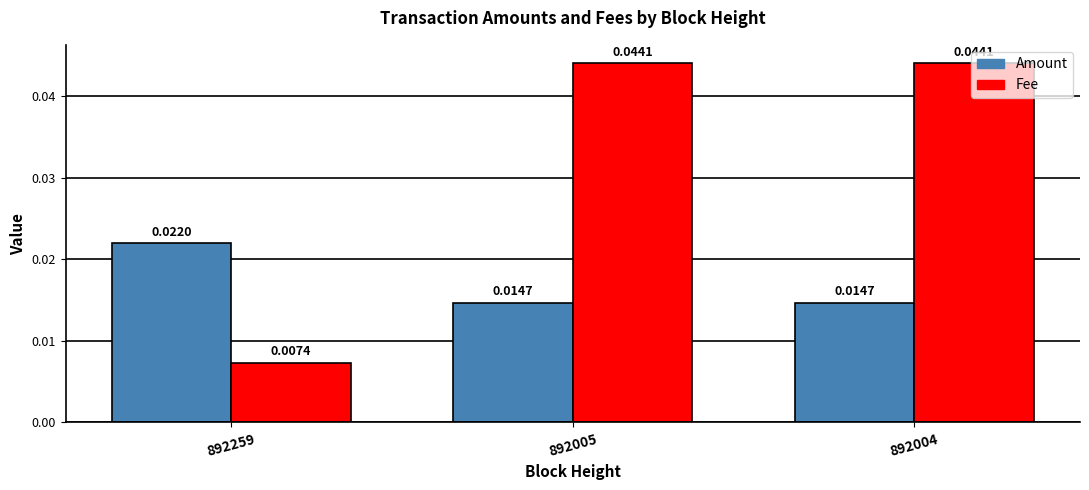

Count the number of data series in this chart.

2